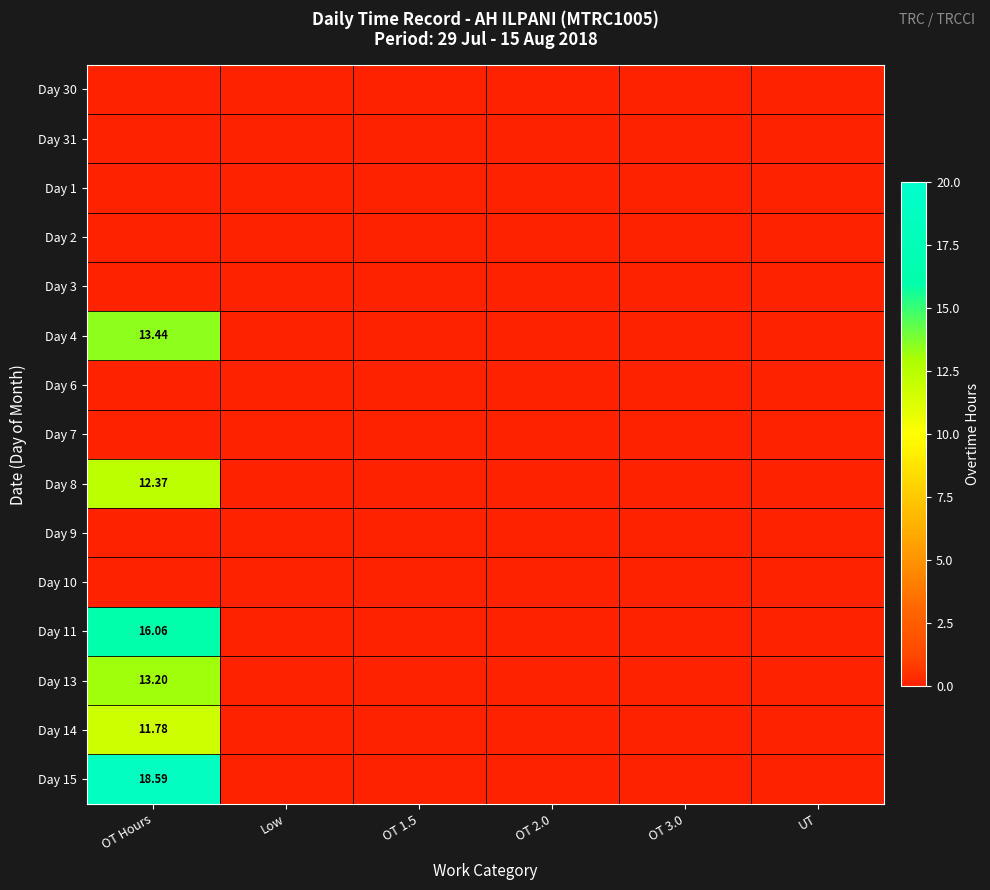

Is the value of Day 10 at OT 3.0 greater than the value of Day 2 at UT?

No